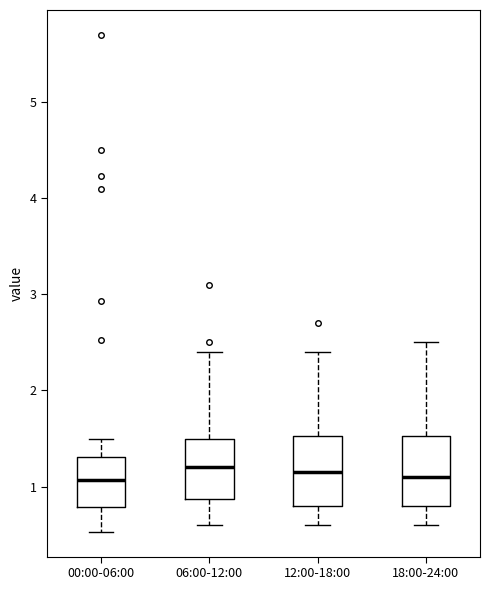

Where is the lower edge of the box for 18:00-24:00 on the y-axis? The values are not printed on the chart, so give them approximately, as read against the axis.

0.8